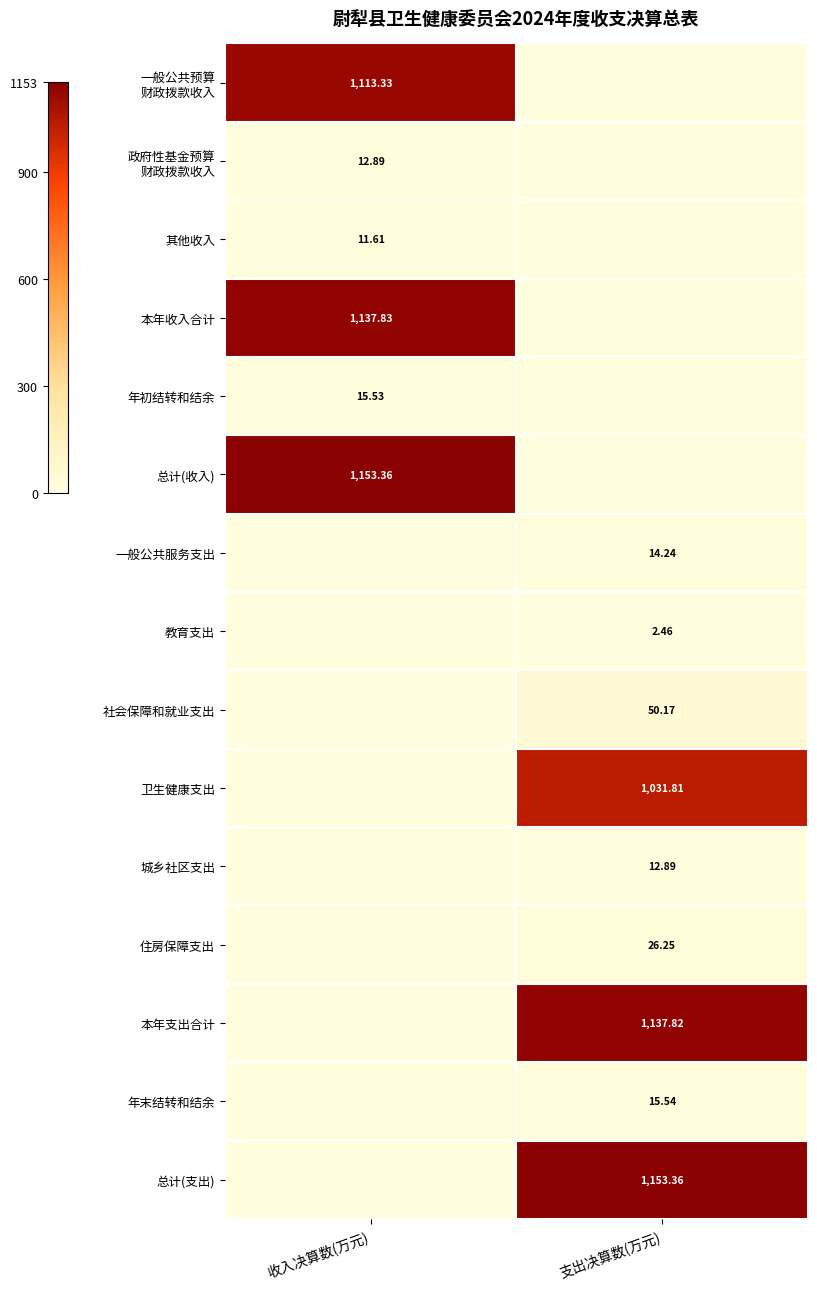

At which category is the sum across all series the highest?

收入决算数(万元)